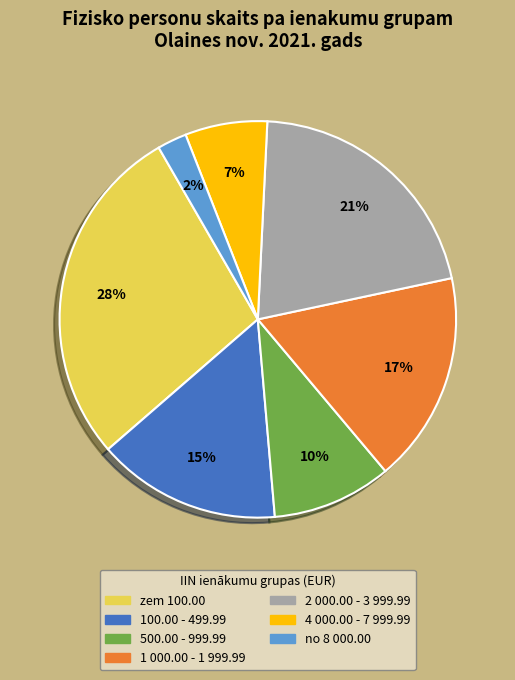

Do 100.00 - 499.99 and zem 100.00 together represent more than half of the pie?

No